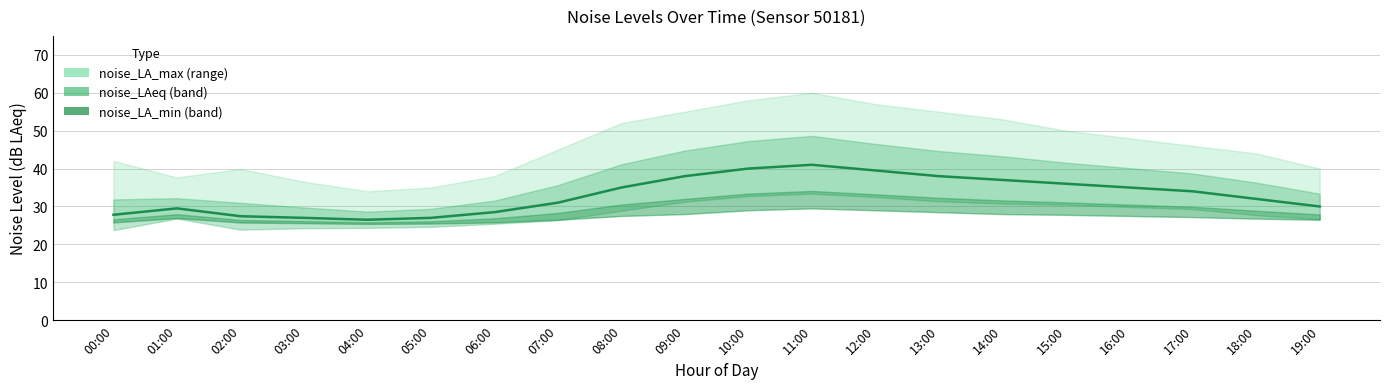

Rank the categories by value from lowest to highest.

04:00, 03:00, 05:00, 02:00, 00:00, 06:00, 01:00, 19:00, 07:00, 18:00, 17:00, 08:00, 16:00, 15:00, 14:00, 09:00, 13:00, 12:00, 10:00, 11:00